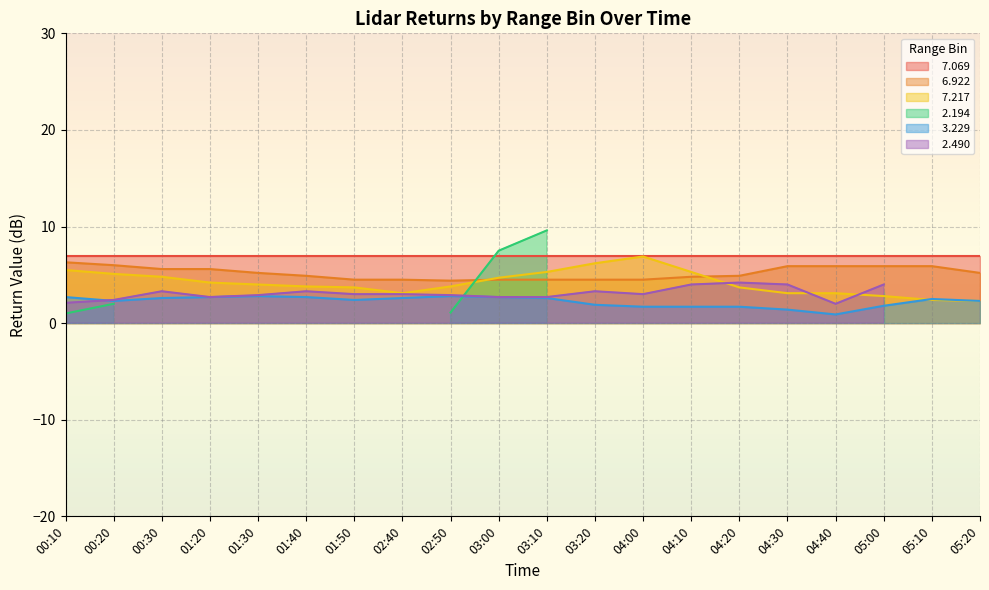

What is the sum of all   7.217 values?

83.8